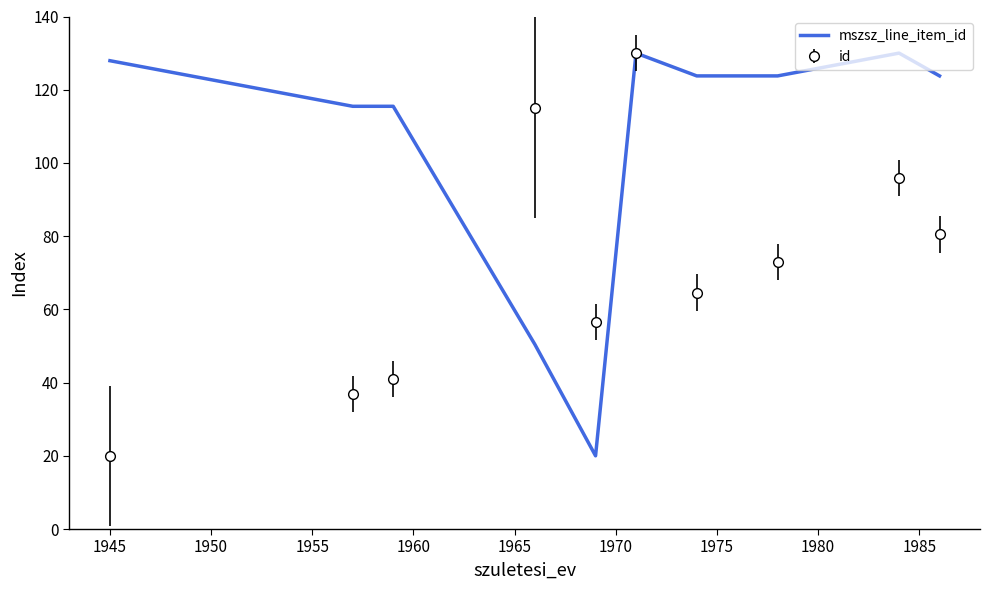

Which series has the largest total across all categories?

mszsz_line_item_id